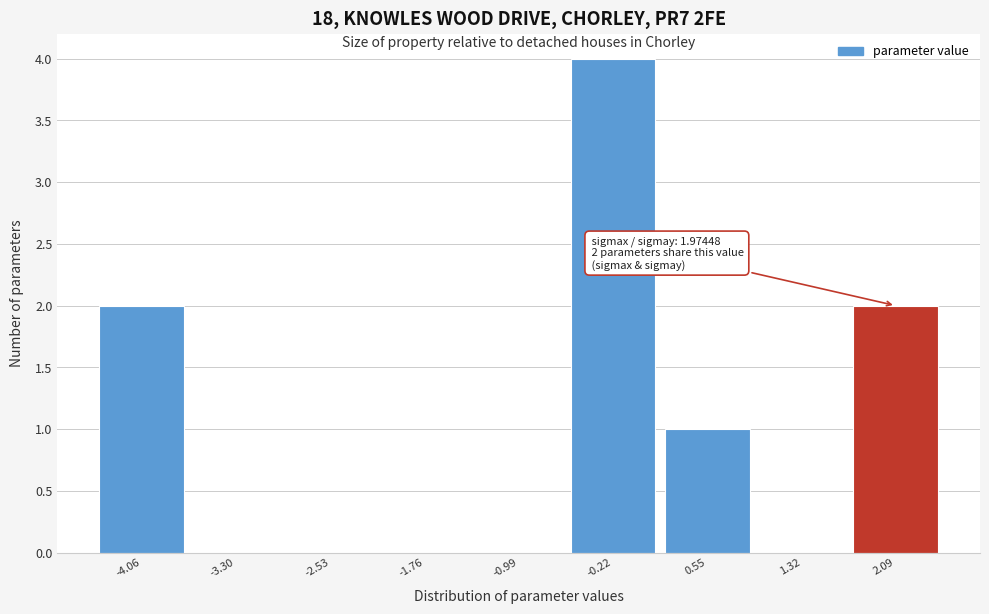

Which range on the x-axis has the tallest bar?

-0.6 to 0.2